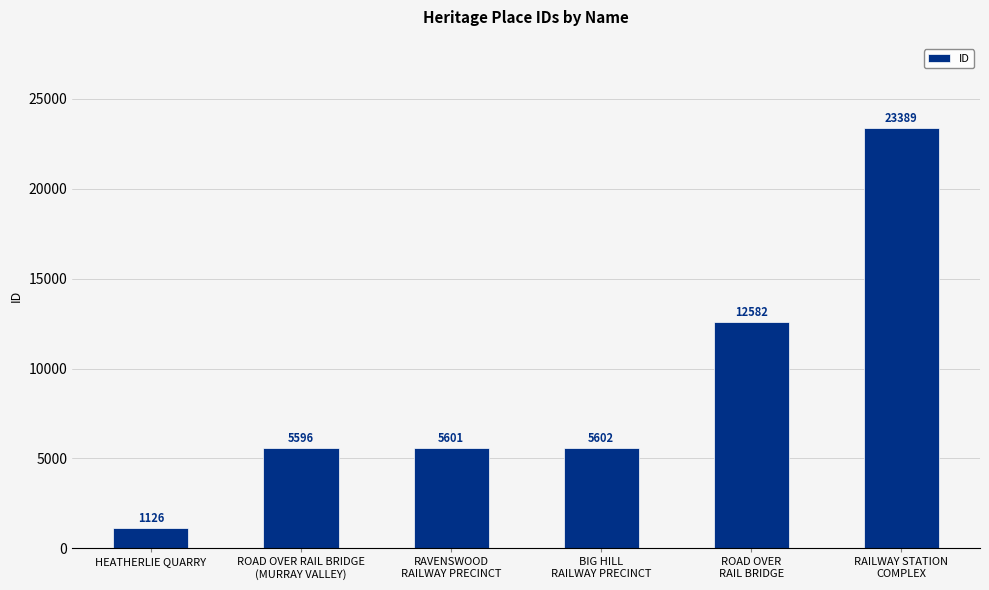

What is the label of the 3rd bar from the right?

BIG HILL
RAILWAY PRECINCT